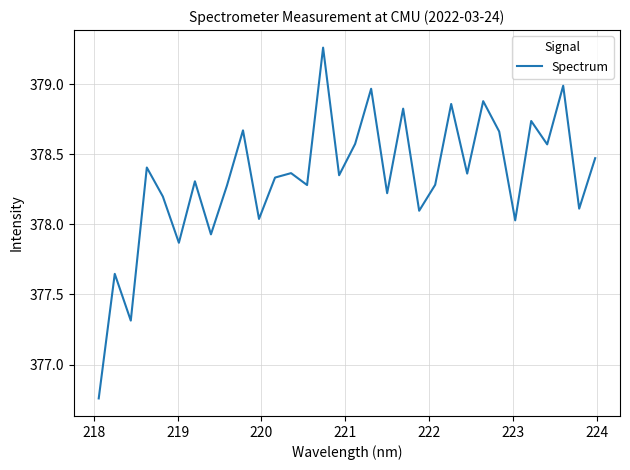

What is the difference between the maximum and minimum values?

2.5